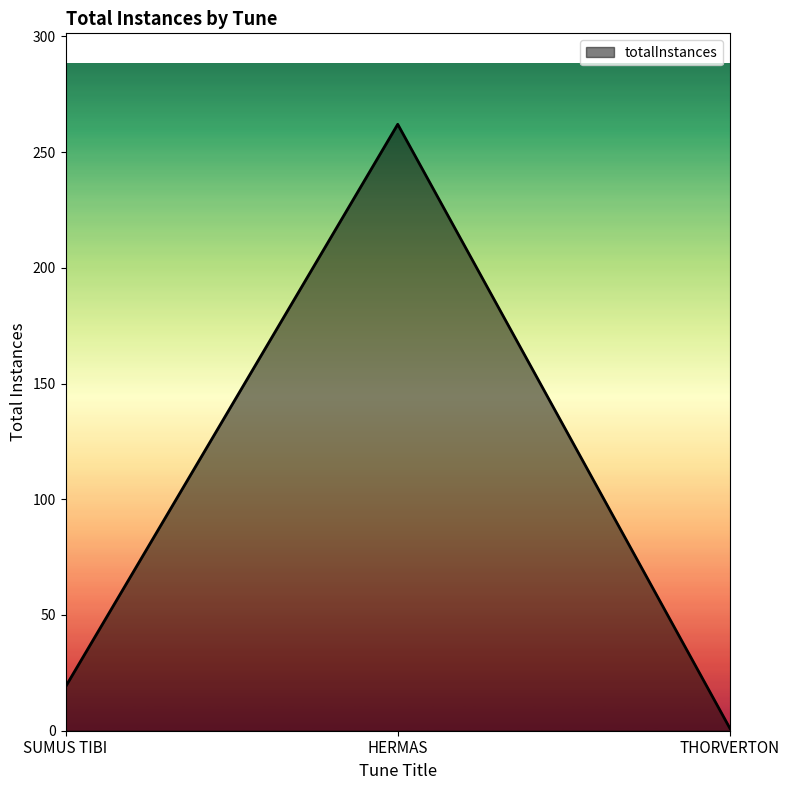

List the labels in order of value, largest first.

HERMAS, SUMUS TIBI, THORVERTON